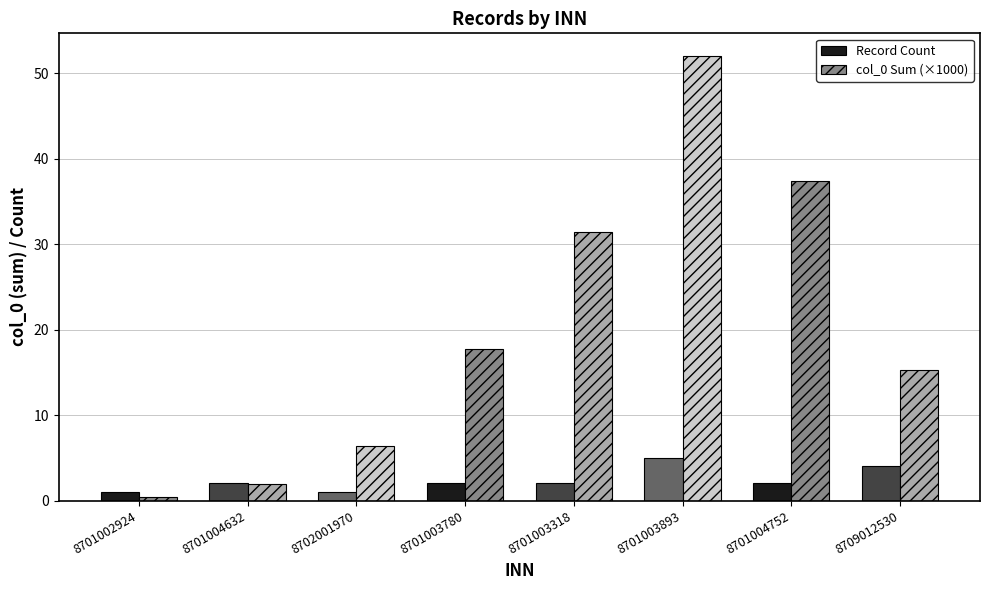

At 8709012530, list the series in order from smallest to largest.

Record Count, col_0 Sum (×1000)